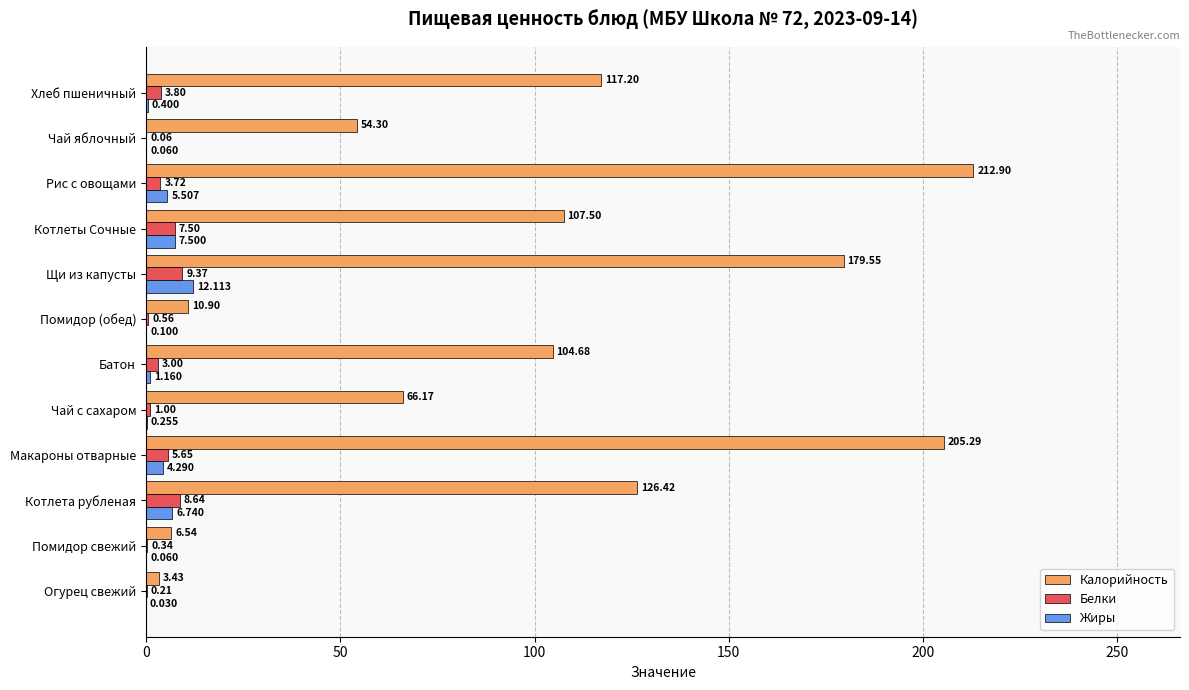

Which series has the largest total across all categories?

Калорийность